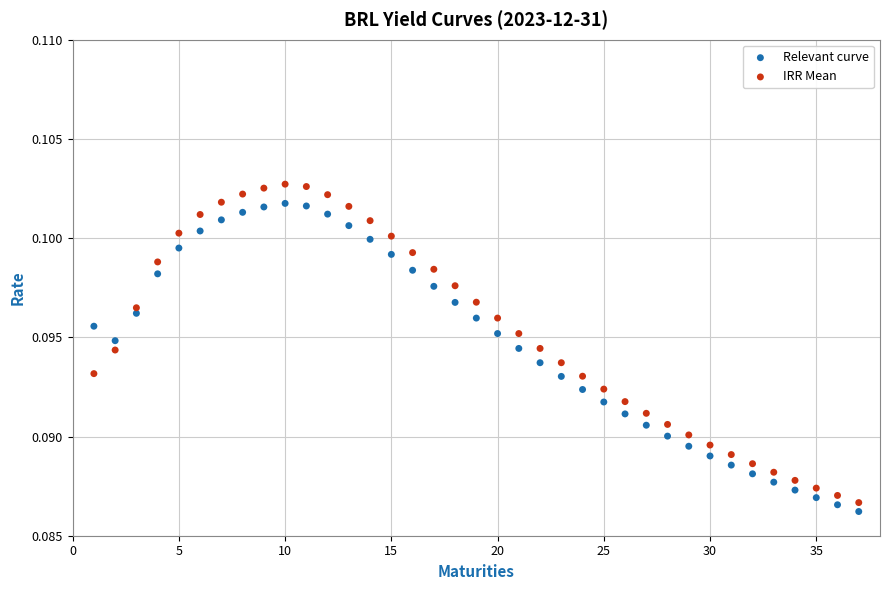

Which series reaches the minimum Y coordinate?

Relevant curve